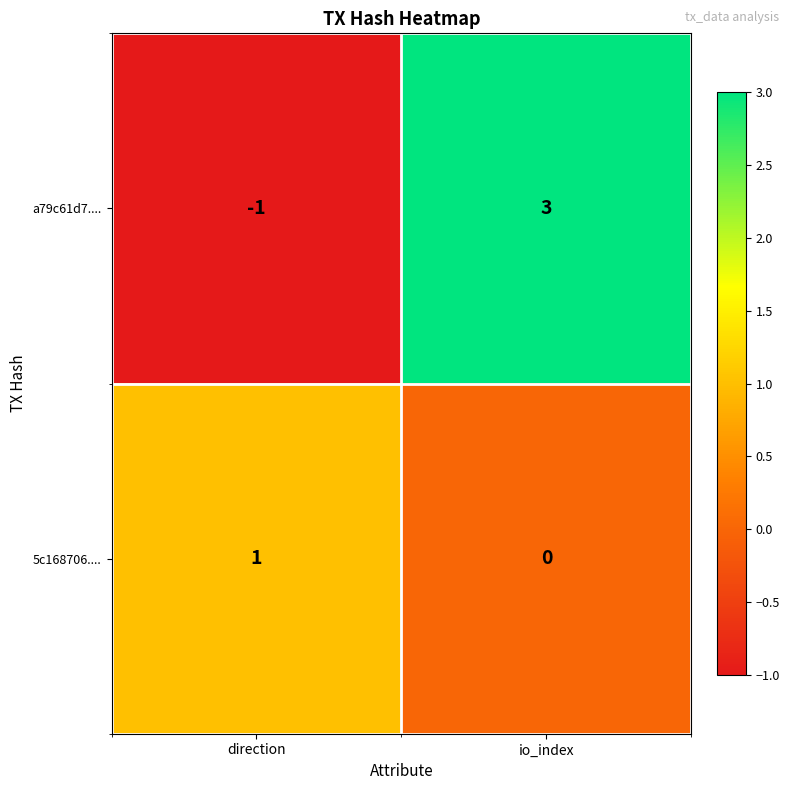

Reading left to right, transcribe all the data shown in this chart.

a79c61d7....: -1	3
5c168706....: 1	0